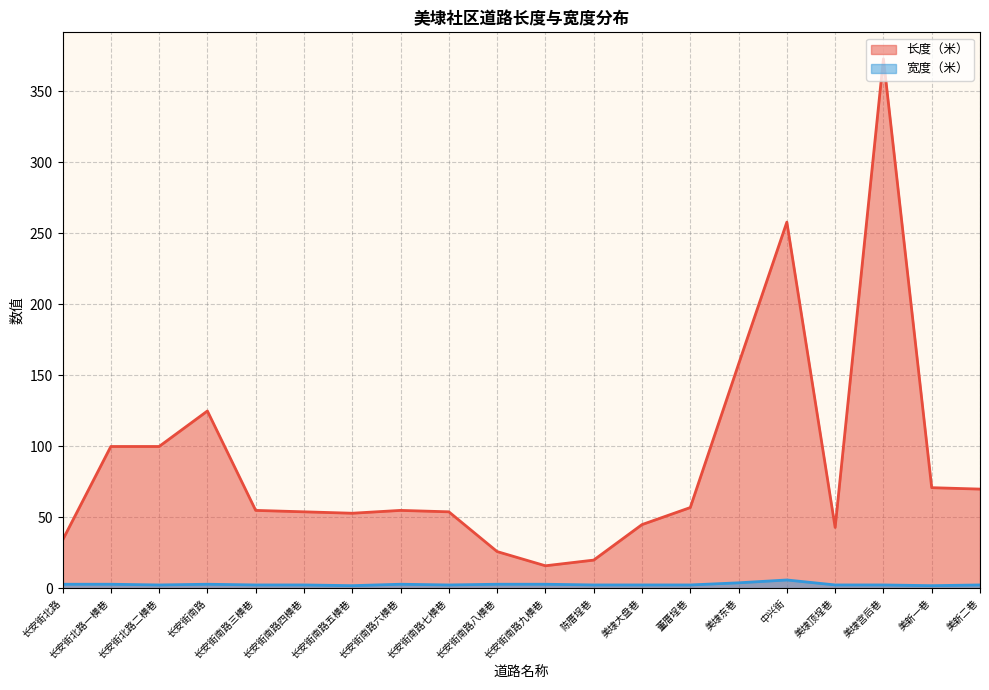

List the series in order of their overall mean, highest first.

长度（米）, 宽度（米）